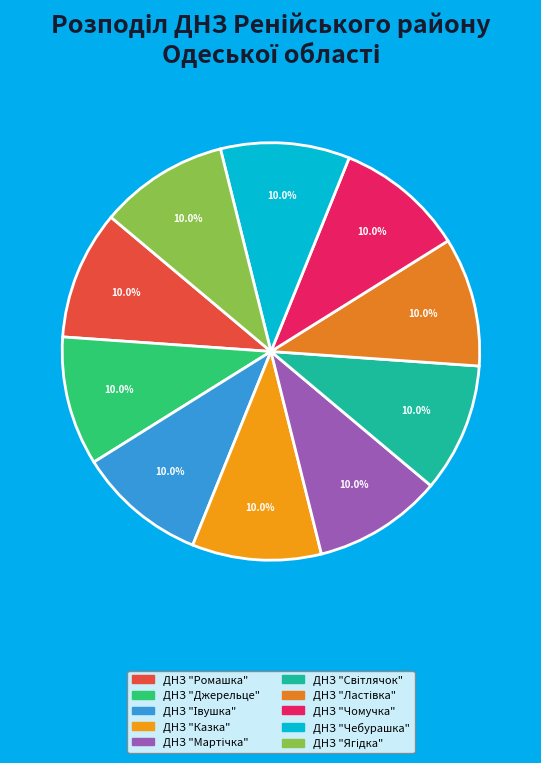

Does ДНЗ "Джерельце" represent more than half of the total?

No